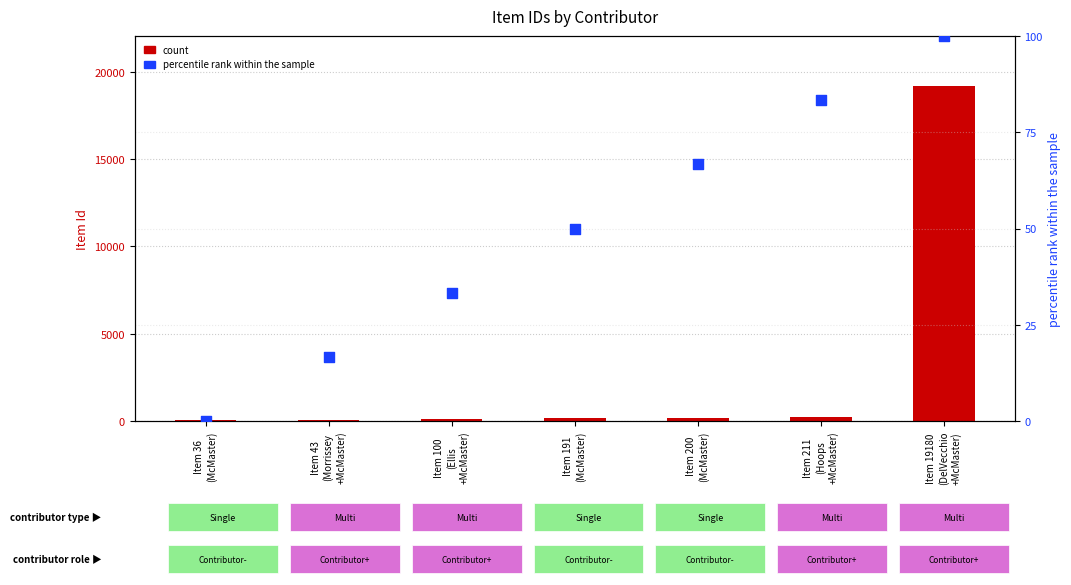

What are all the series names shown in the legend?

count, percentile rank within the sample